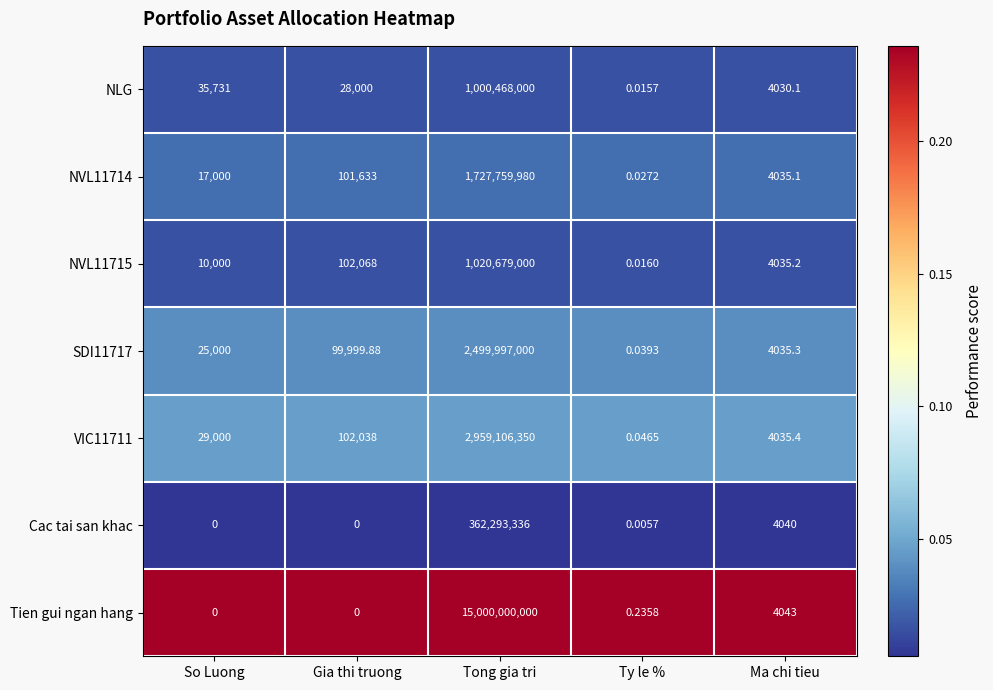

At which label does NLG first exceed 28000?

So Luong